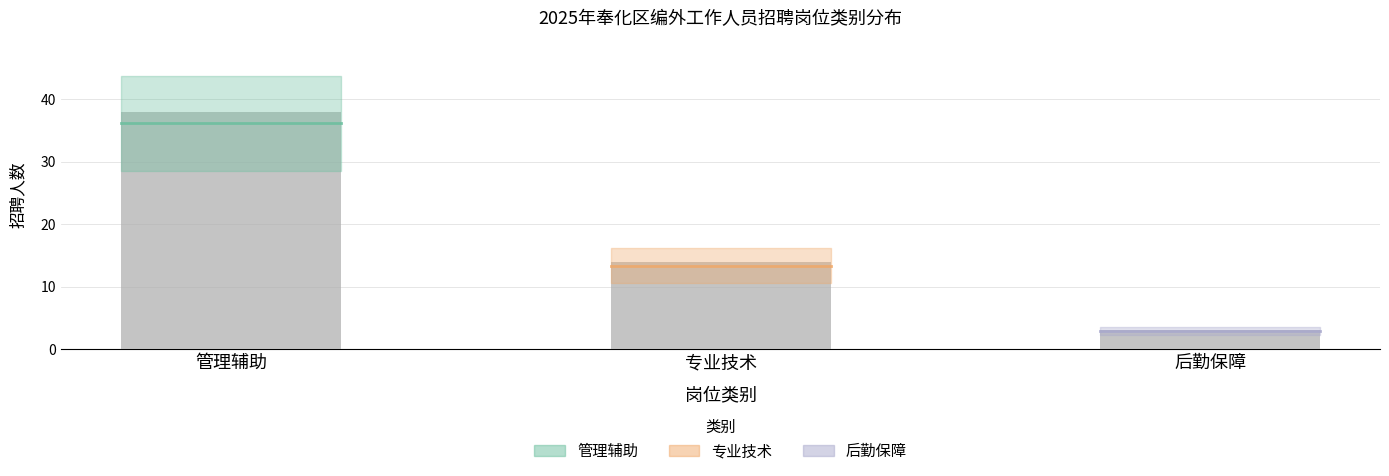

True or false: the data shows 66 at 管理辅助.

False